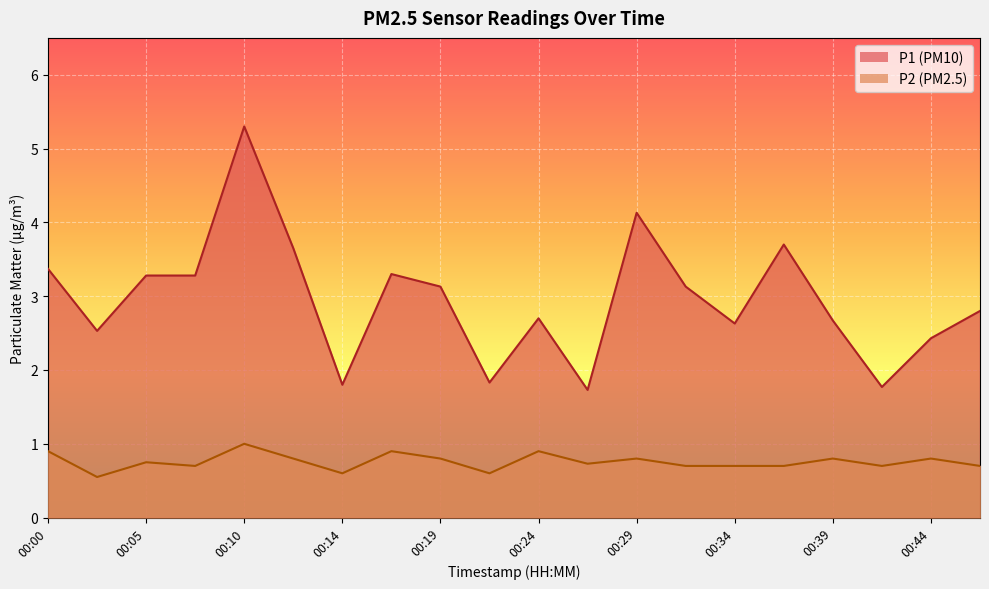

List the series in order of their overall mean, lowest first.

P2, P1